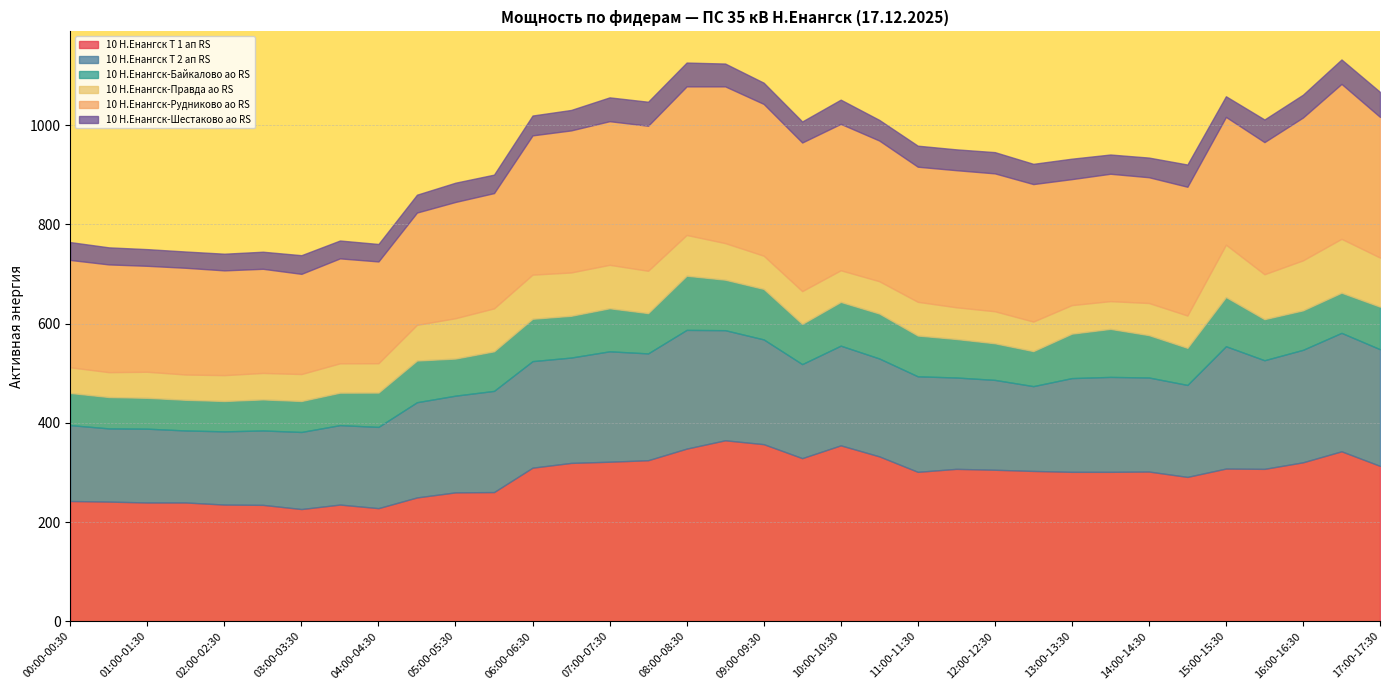

What is the value of the 10 Н.Енангск-Шестаково ао RS point at the 6th from the left?

34.4